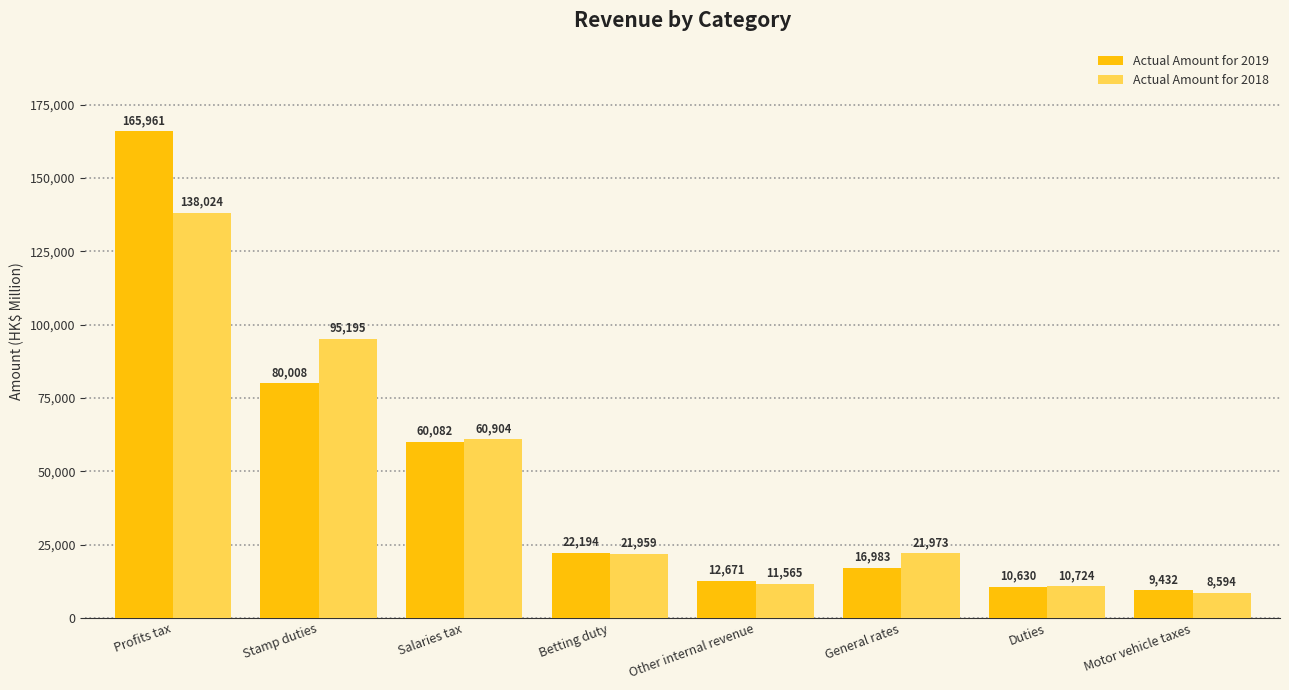

What is the average value of the Actual Amount for 2018 series?

46117